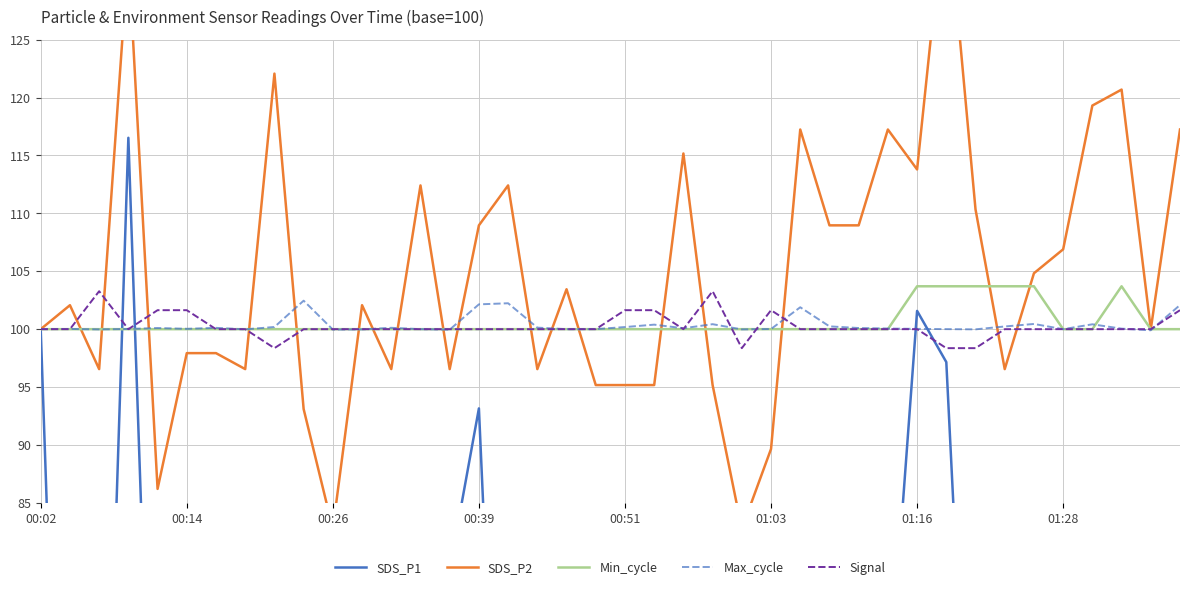

What are all the series names shown in the legend?

SDS_P1, SDS_P2, Min_cycle, Max_cycle, Signal